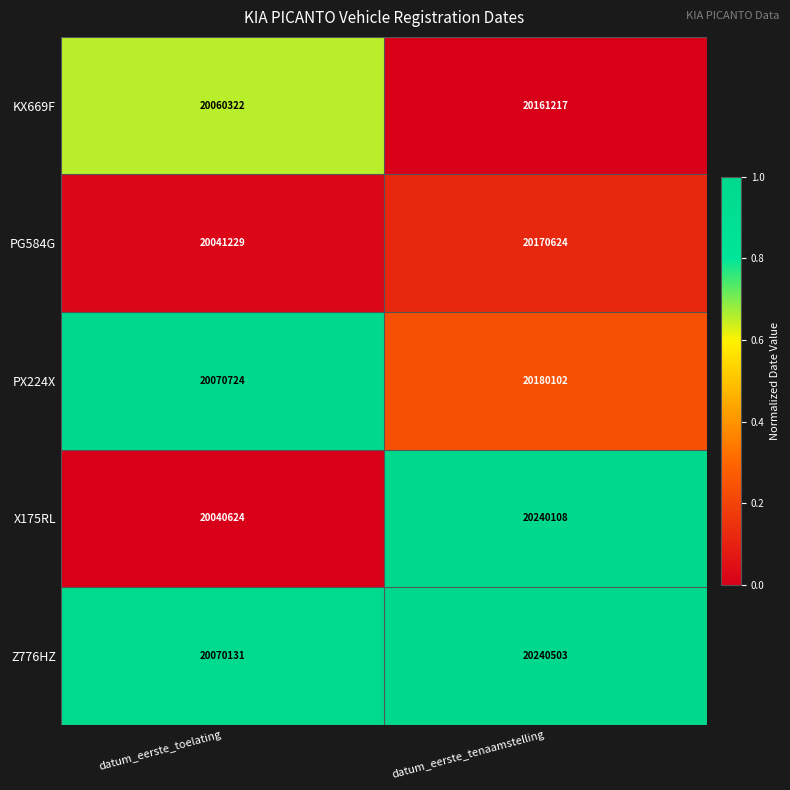

Rank the series at datum_eerste_tenaamstelling from highest to lowest value.

Z776HZ, X175RL, PX224X, PG584G, KX669F